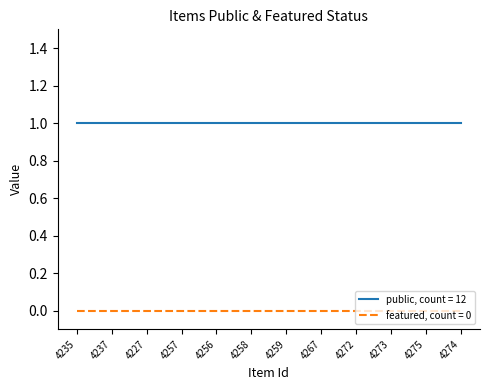

Is this an area chart (filled region under the line)?

No